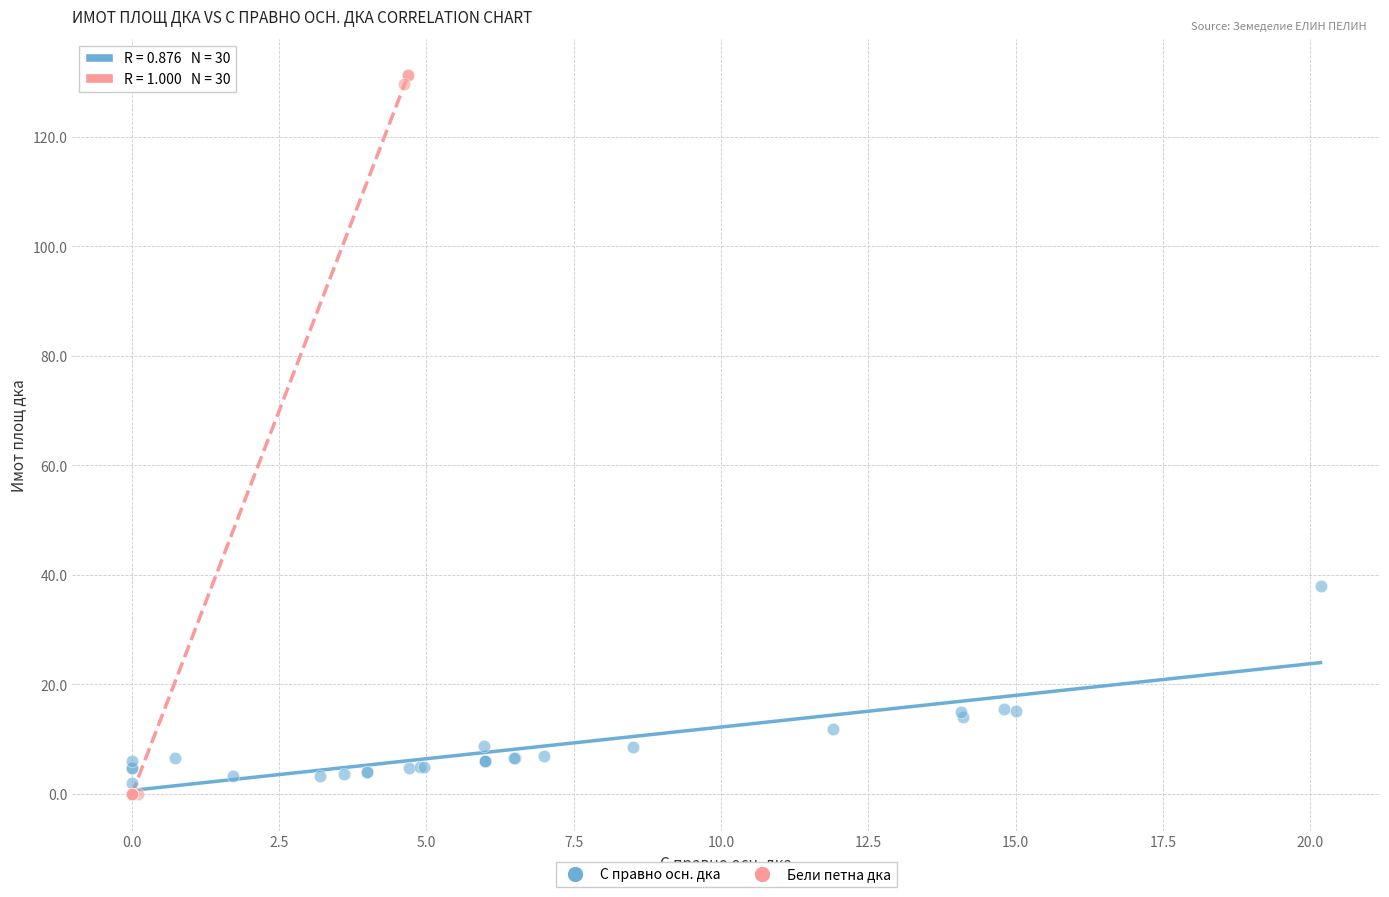

Which series has the largest Y range (max minus min)?

Бели петна дка